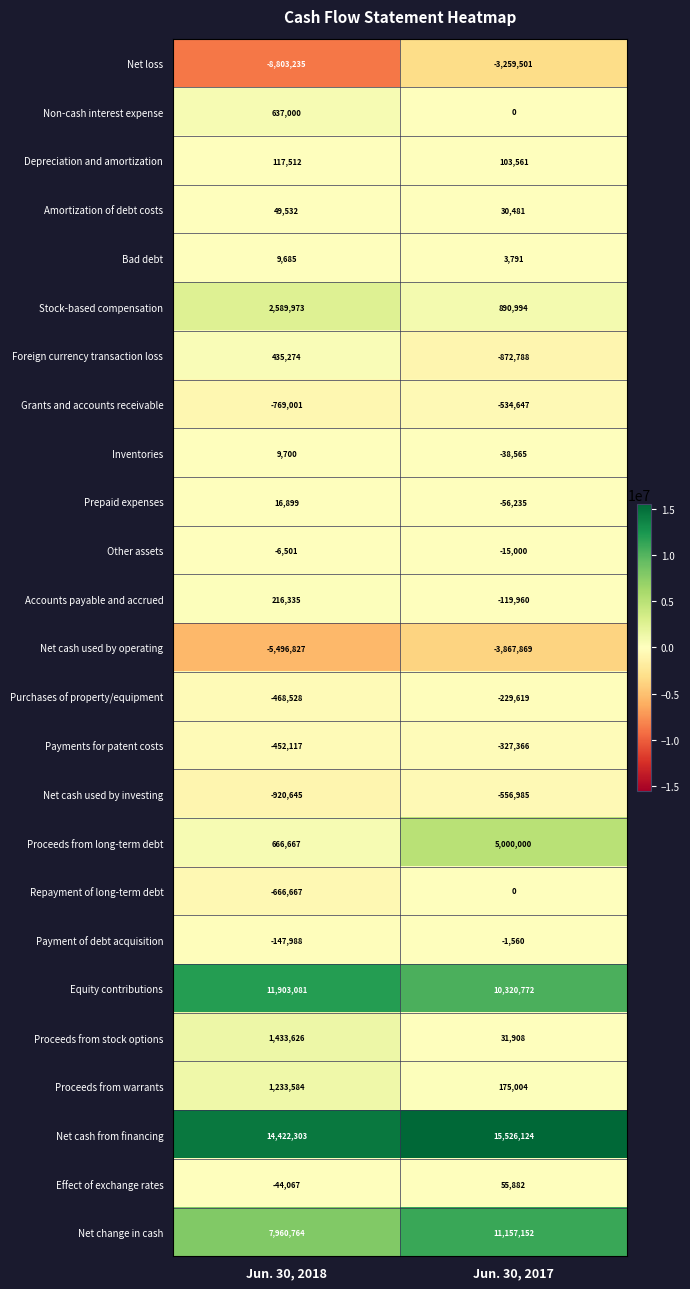

What is the total value across all series at Jun. 30, 2017?

33415574